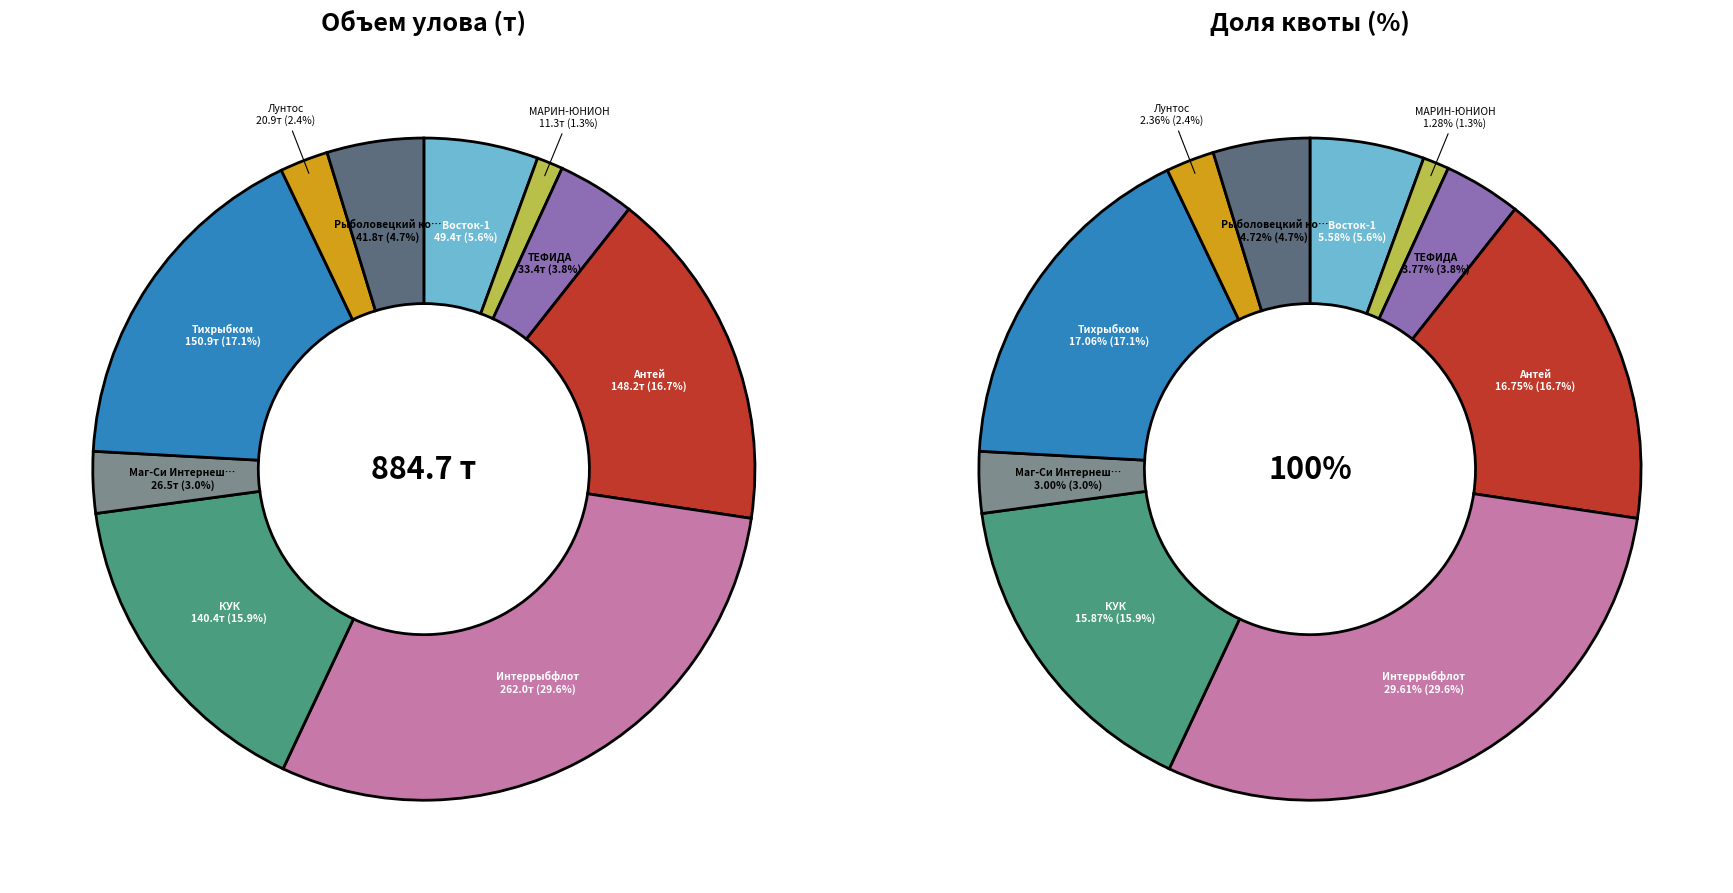

The АО «Р/К «Восток-1» slice represents 6% of the pie. True or false?

True